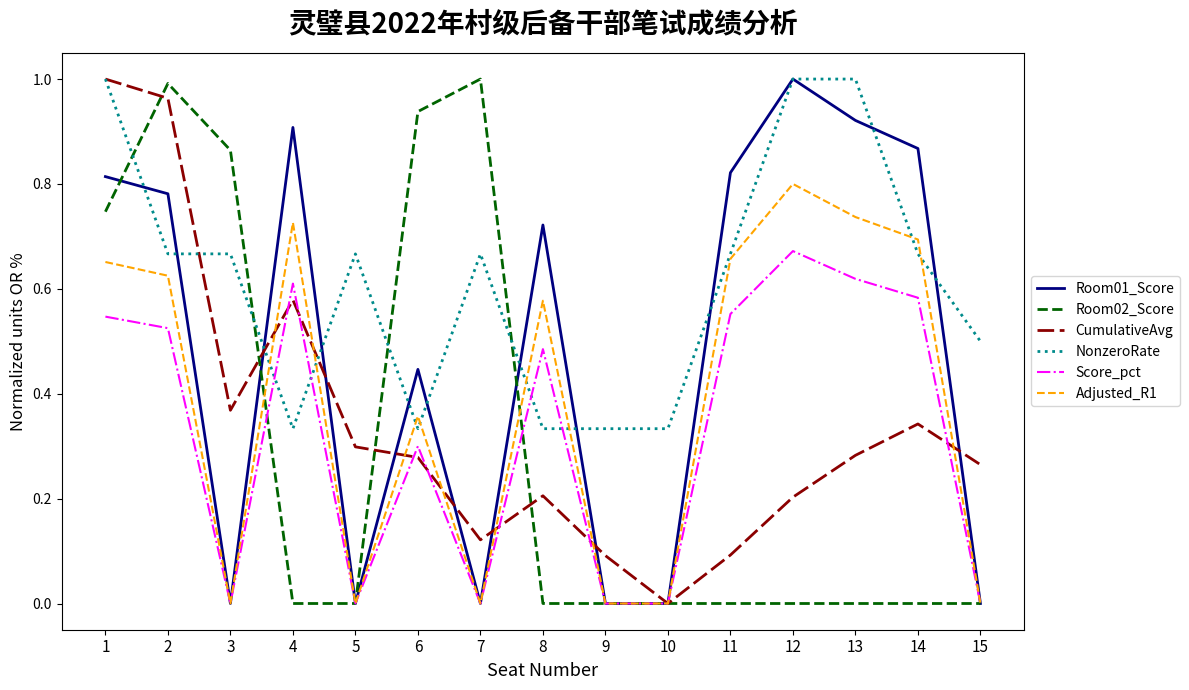

The Room02_Score series shows 0.0 at 13. True or false?

True